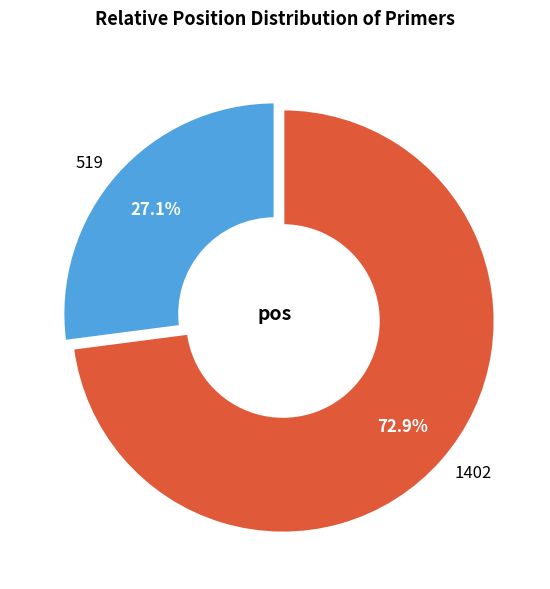

What percentage do 519 and 1402 together represent?

100.0%